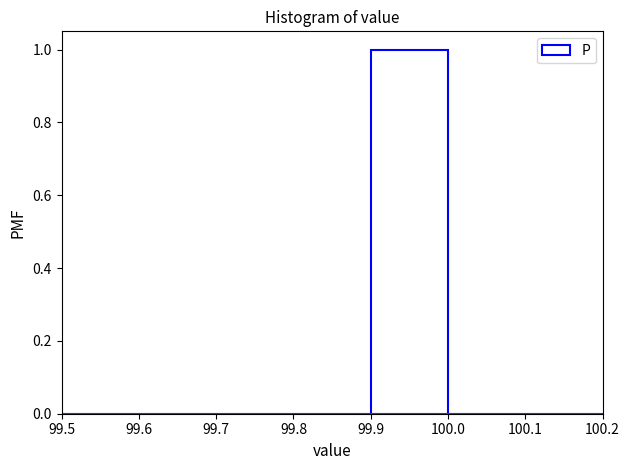

What is the height of the bar covering 99.9 to 100.0 on the x-axis? The values are not printed on the chart, so give them approximately, as read against the axis.

1